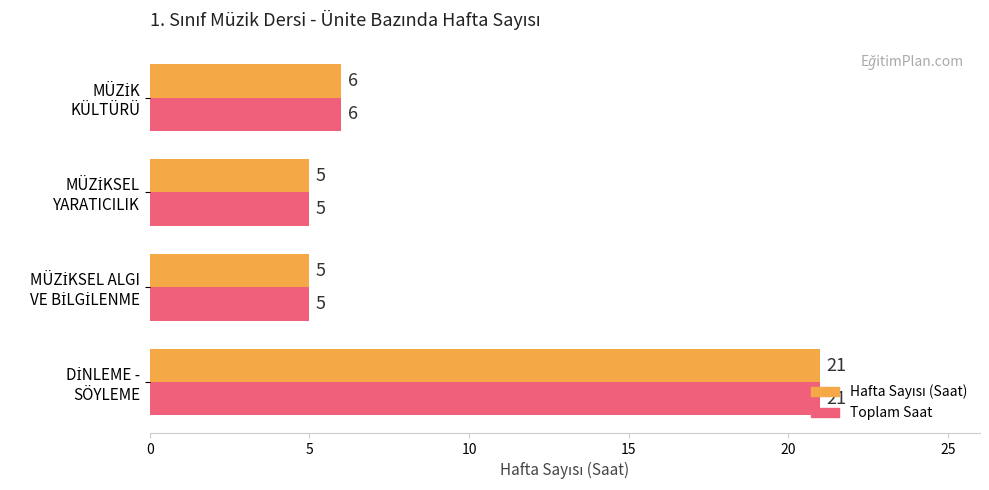

What is the lowest value of the Toplam Saat series?

5